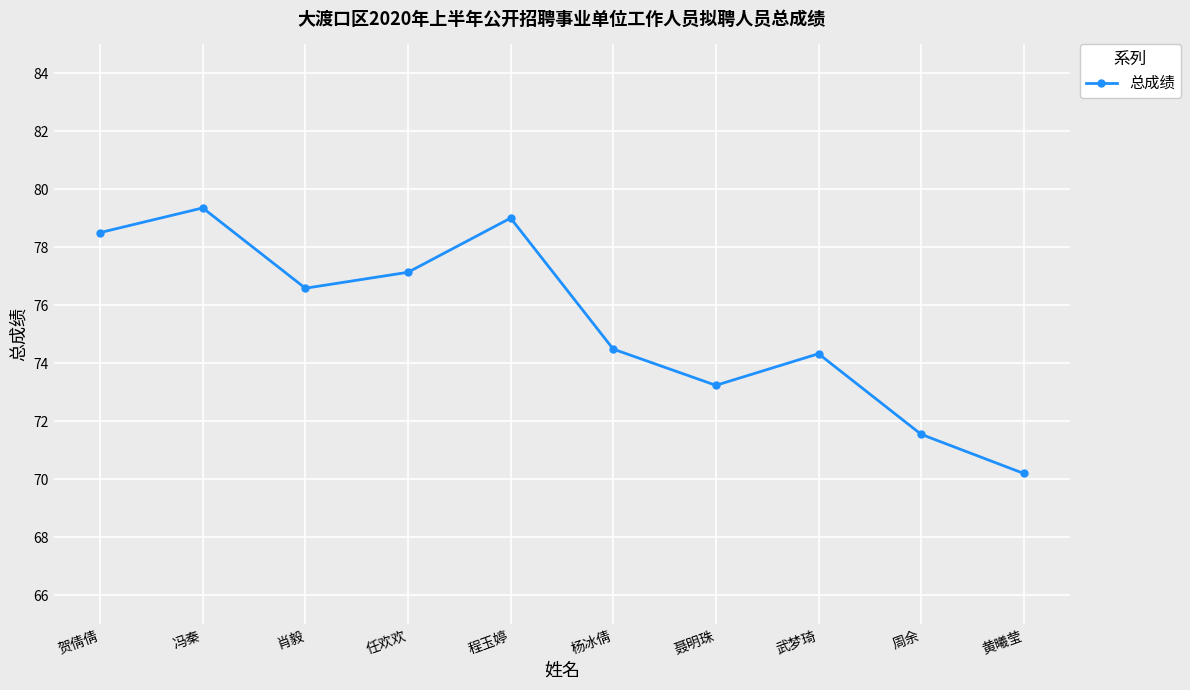

True or false: the data shows 44.2 at 肖毅.

False